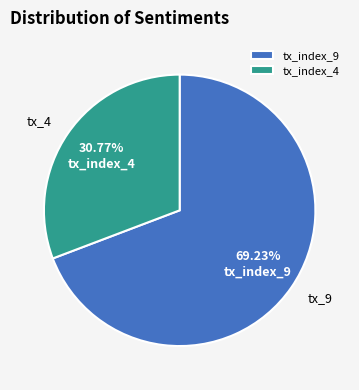

Which has a higher value, tx_index_4 or tx_index_9?

tx_index_9